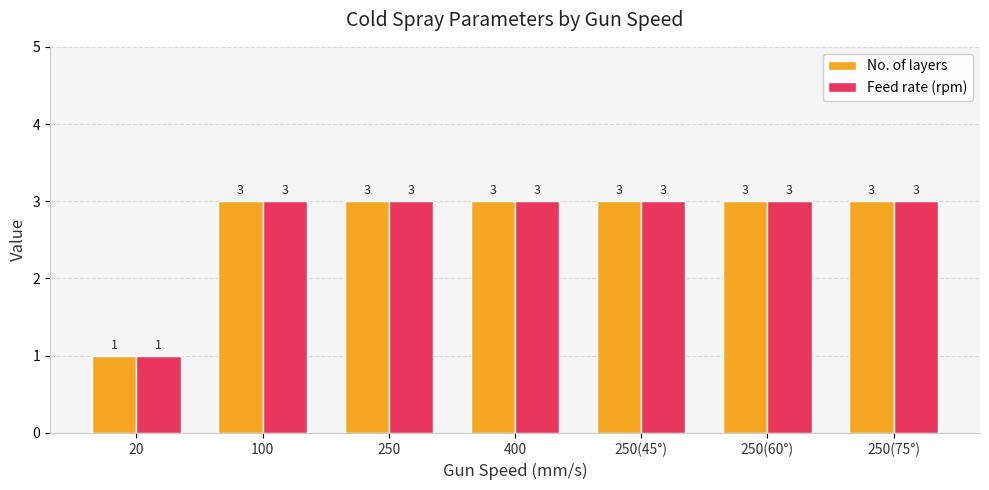

What is the highest value of the Feed rate (rpm) series?

3